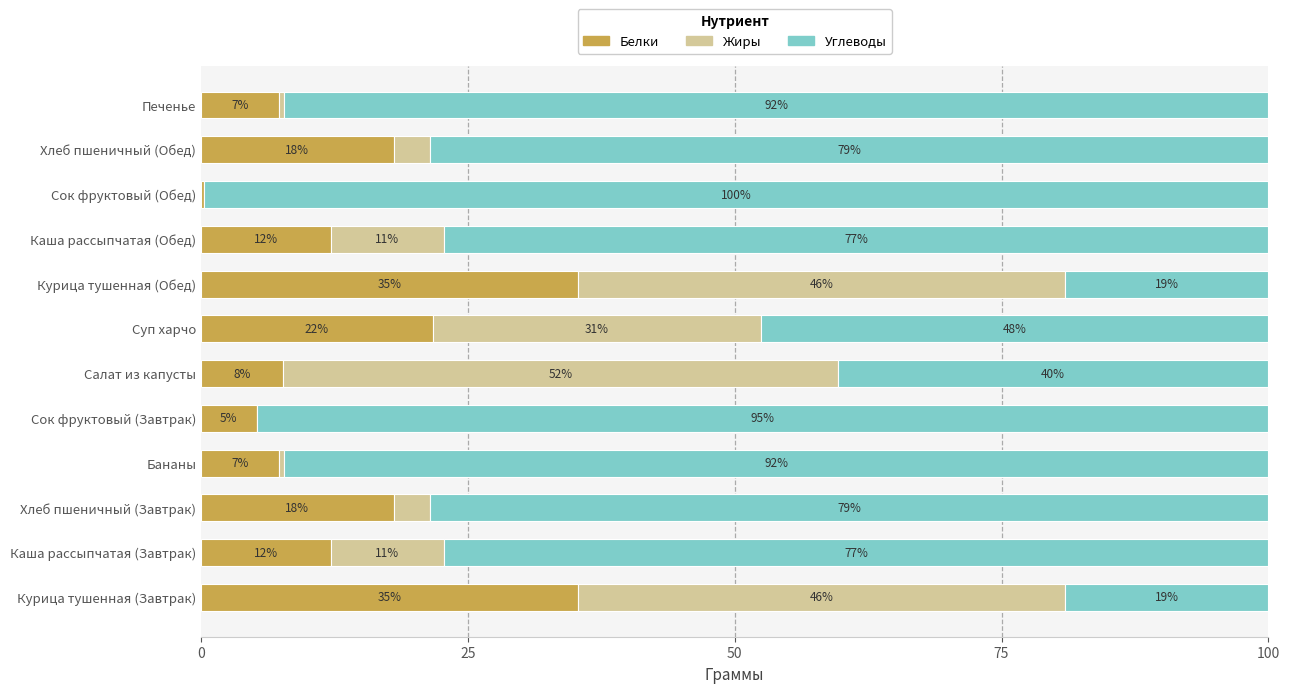

What are all the series names shown in the legend?

Белки, Жиры, Углеводы